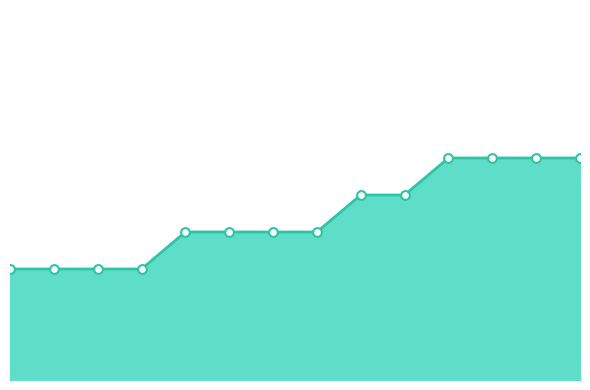

Is this an area chart (filled region under the line)?

Yes